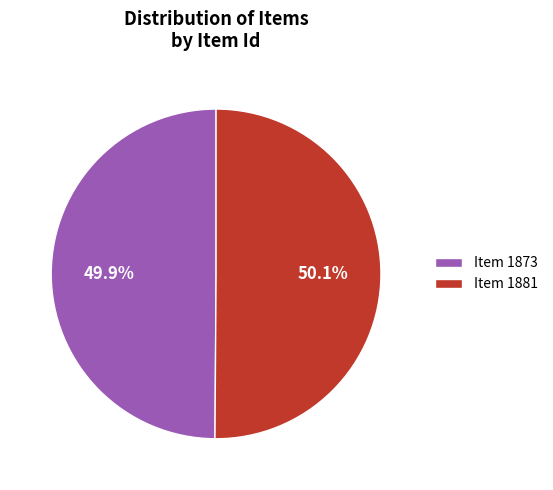

To the nearest percent, what is the combined percentage of Item 1881 and Item 1873?

100%